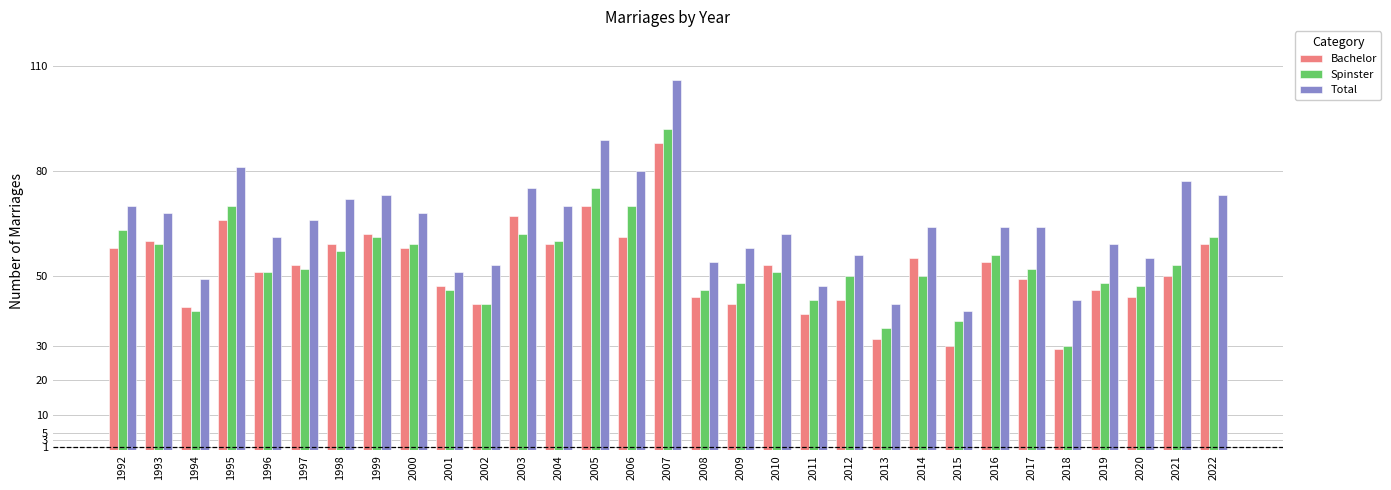

What is the value of the Total bar at the 12th from the left?

75